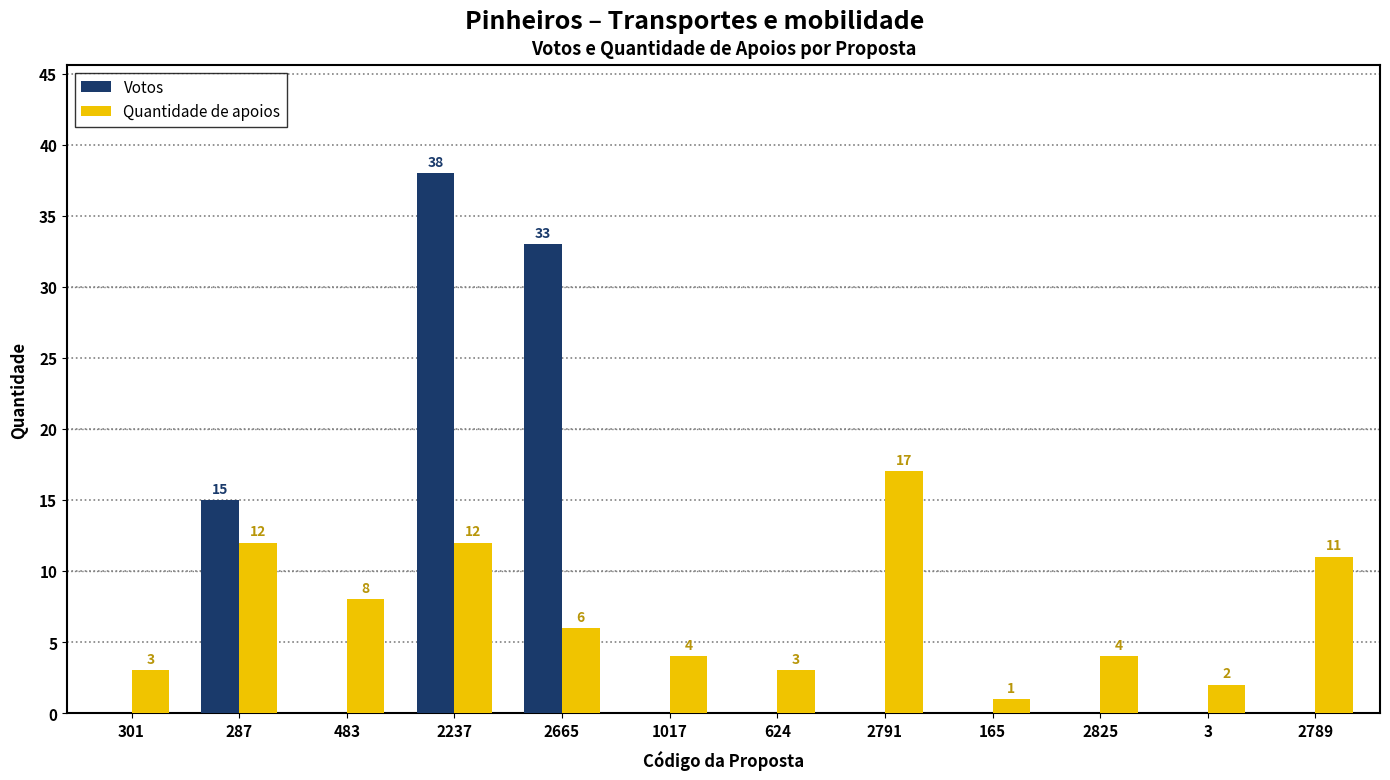

Read the Quantidade de apoios value at 301.

3